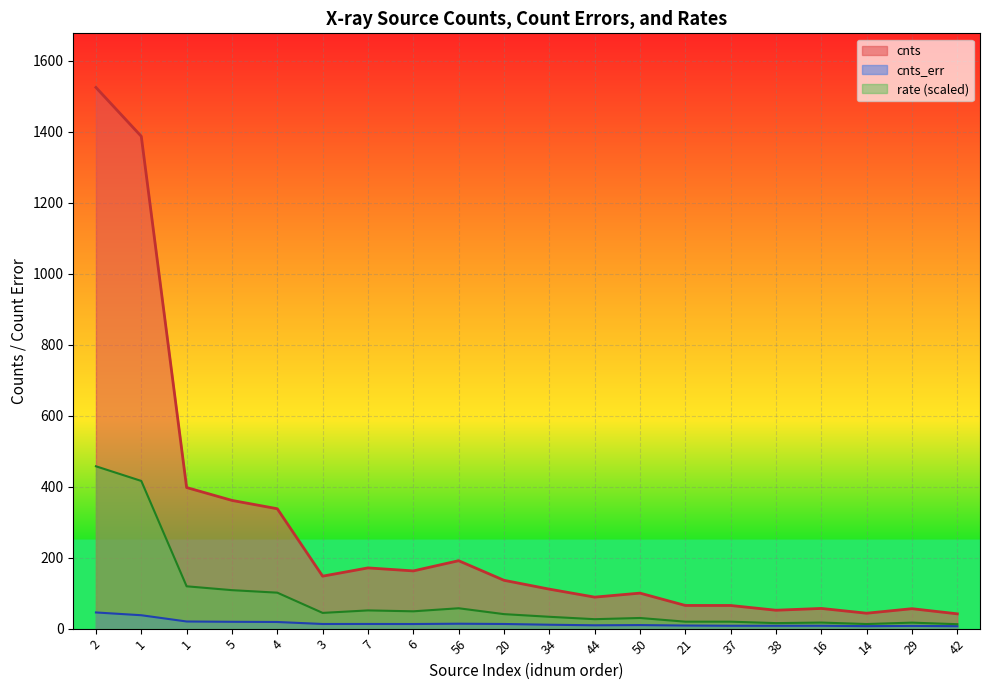

Is the value of cnts at 7 greater than the value of cnts_err at 1?

Yes